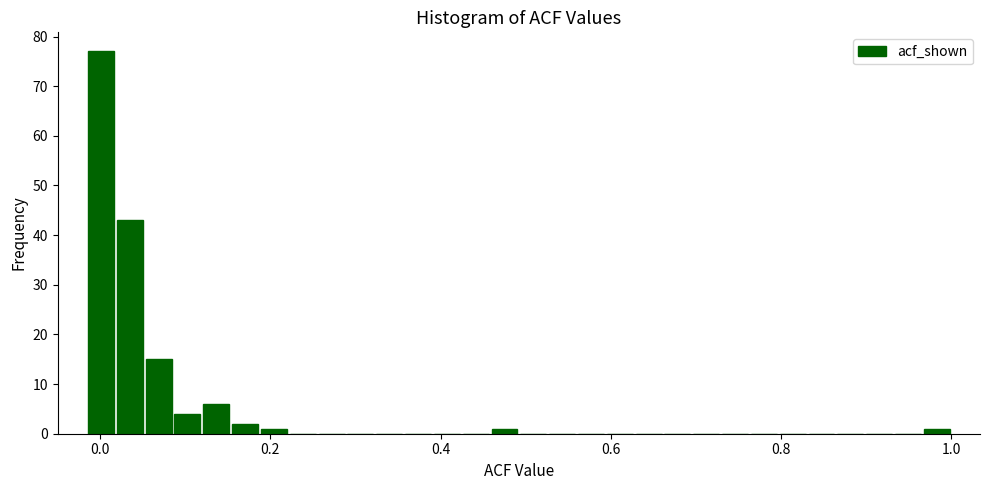

Around what value on the x-axis is the tallest bar? Give the approximate position of its centre, as read against the axis.

0.00